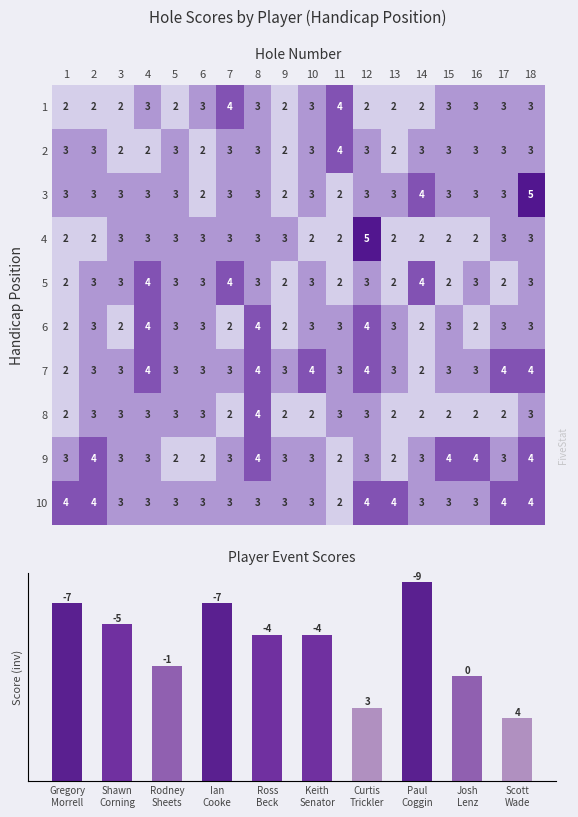

Which series changed the most between 2 and 18?

3